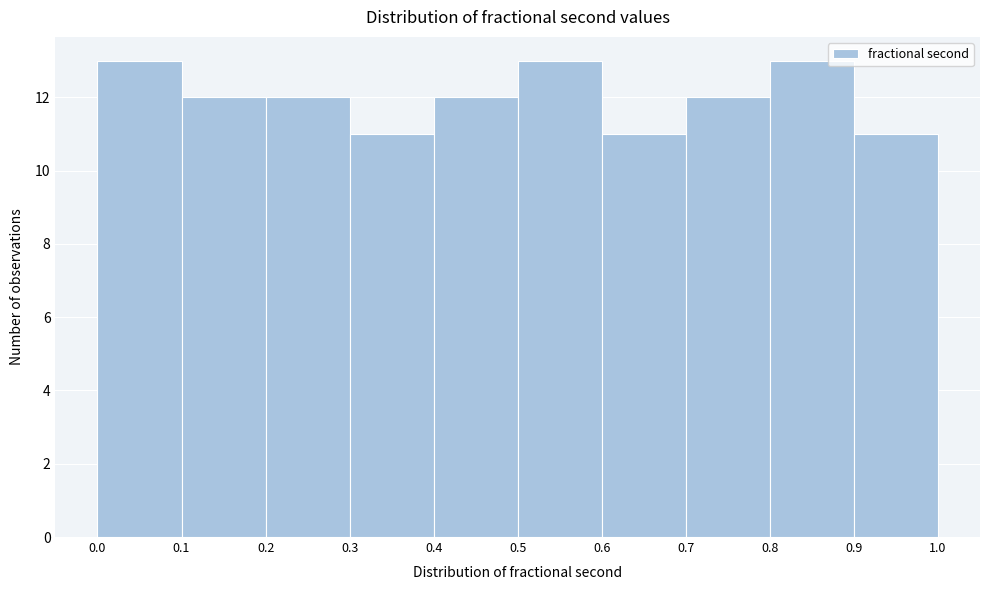

Reading left to right, list every bar in this chart as the range it spans on the x-axis followed by its height. The values are not printed on the chart, so give them approximately, as read against the axis.

0.0 to 0.1: 13
0.1 to 0.2: 12
0.2 to 0.3: 12
0.3 to 0.4: 11
0.4 to 0.5: 12
0.5 to 0.6: 13
0.6 to 0.7: 11
0.7 to 0.8: 12
0.8 to 0.9: 13
0.9 to 1.0: 11